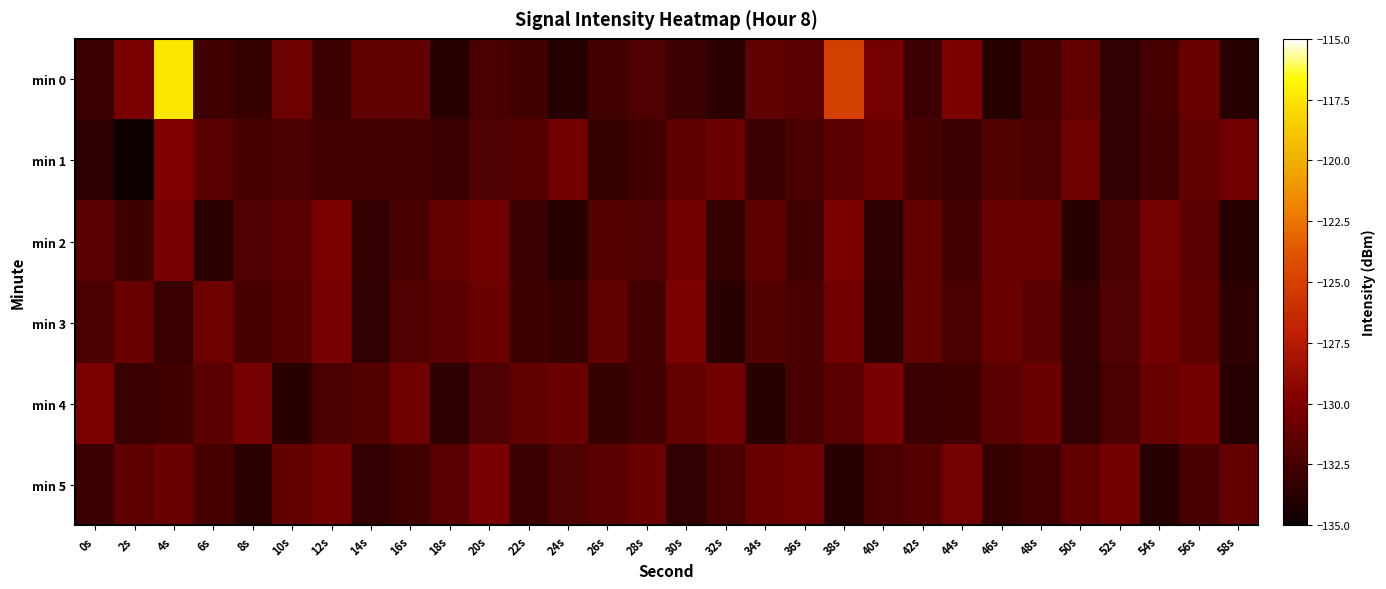

How many series are shown in this chart?

6